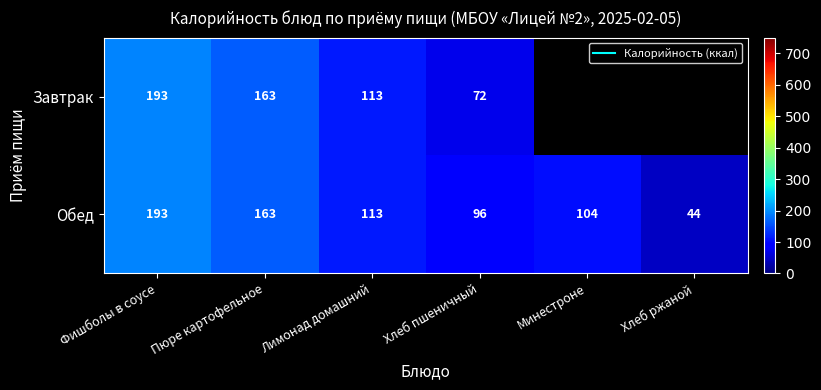

The value of Обед at Пюре картофельное is 238.7. True or false?

False